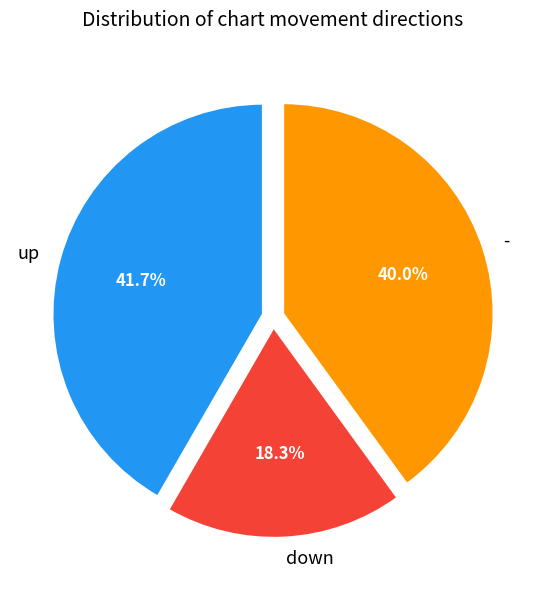

Which slice is the smallest?

down